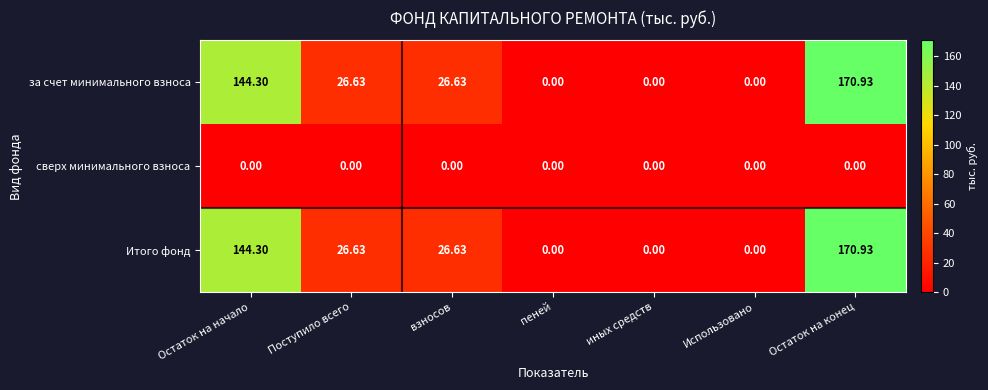

At which label does за счет минимального взноса first exceed 26?

Остаток на начало